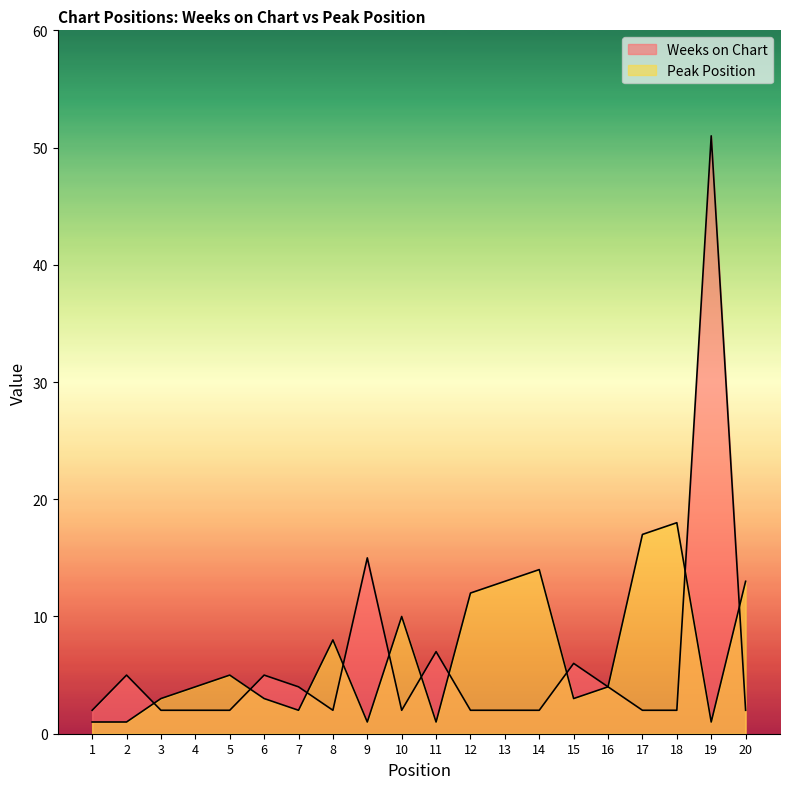

What value does the Peak Position series have at 9?

1